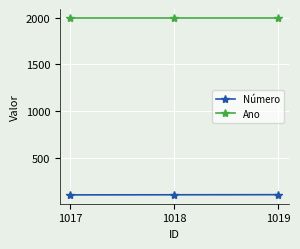

Rank the series at 1018 from highest to lowest value.

Ano, Número